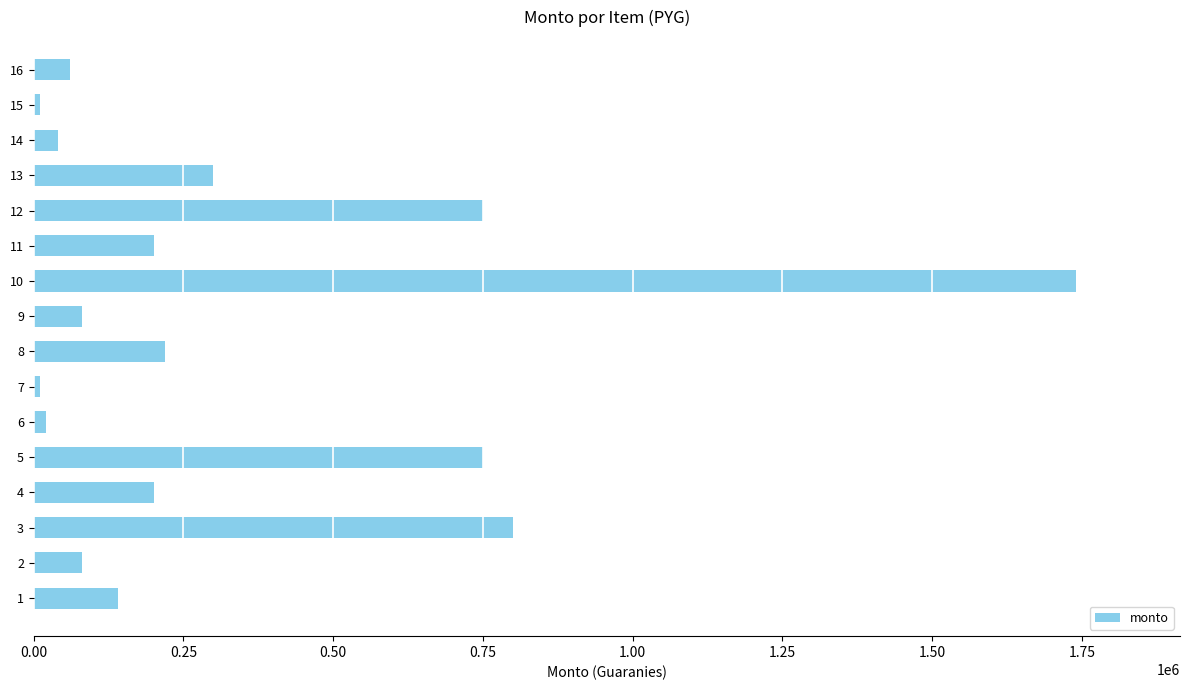

What is the maximum value shown in the chart?

1740000